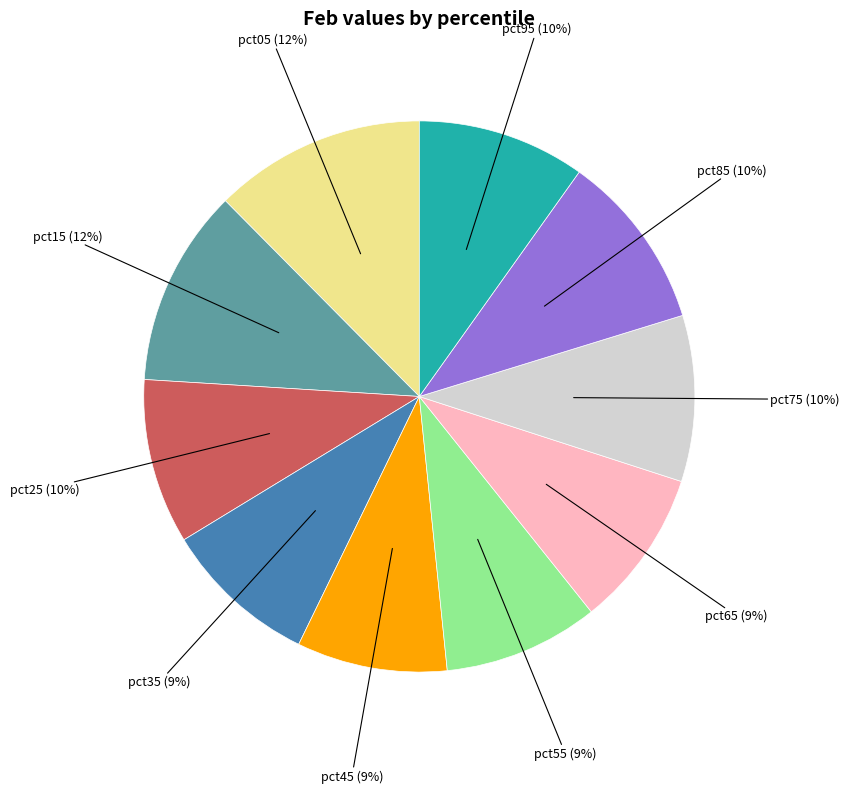

To the nearest percent, what percentage of the pie is pct65?

9%